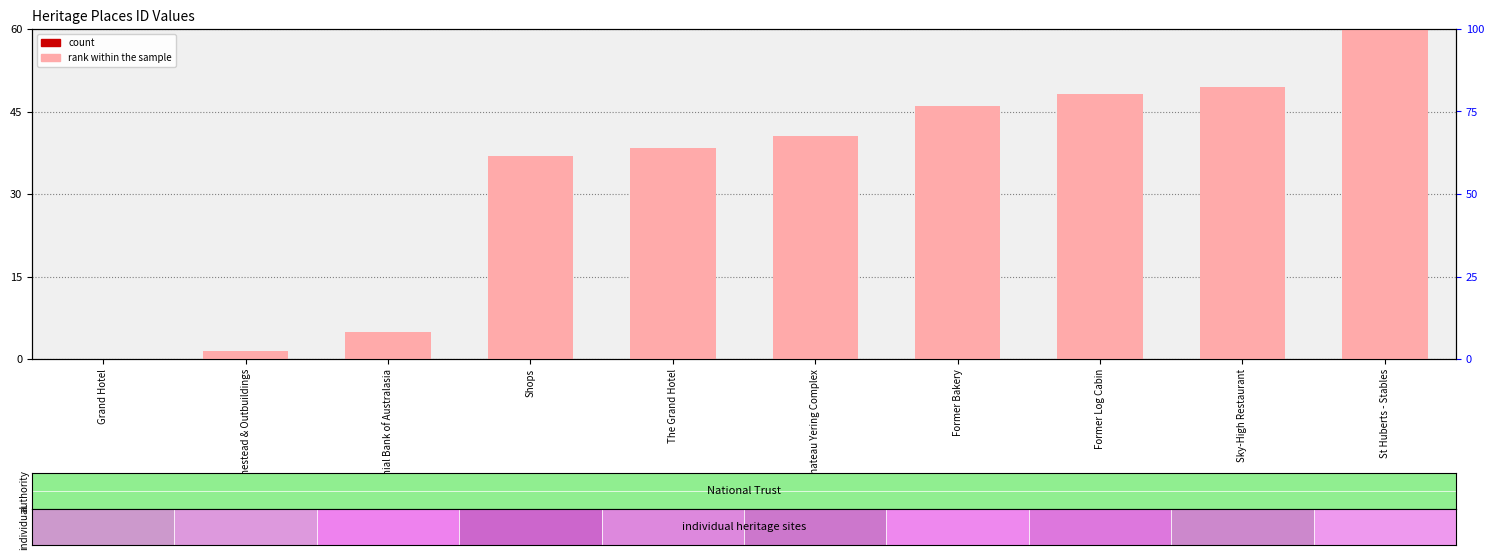

What is the label of the 1st bar from the right?

St Huberts - Stables